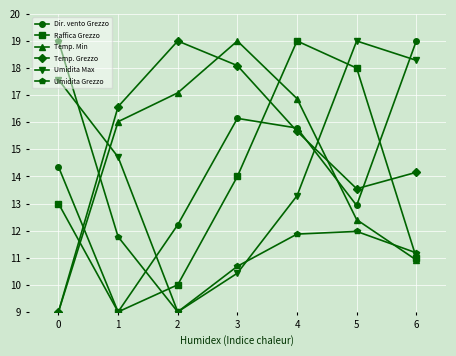

What is the spread (max minus min) of values at 3?

8.6